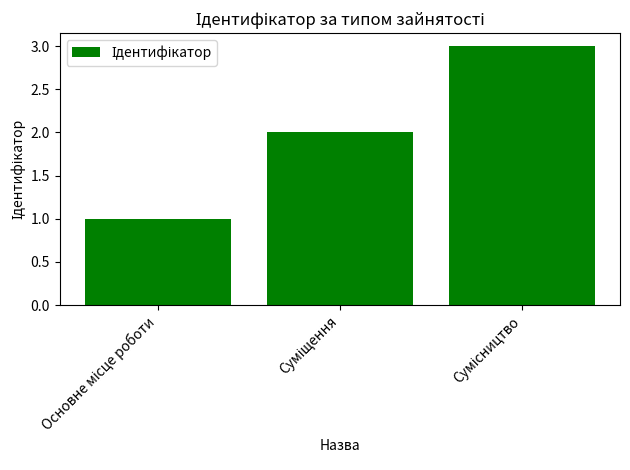

What is the difference between the maximum and minimum values?

2